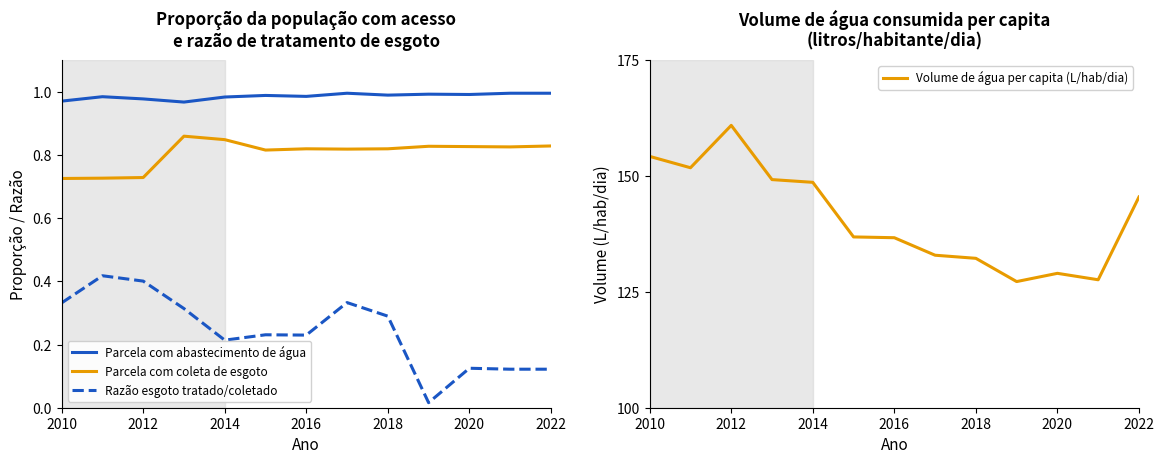

What is the value of the Razão esgoto tratado/coletado point at the 12th from the left?

0.1